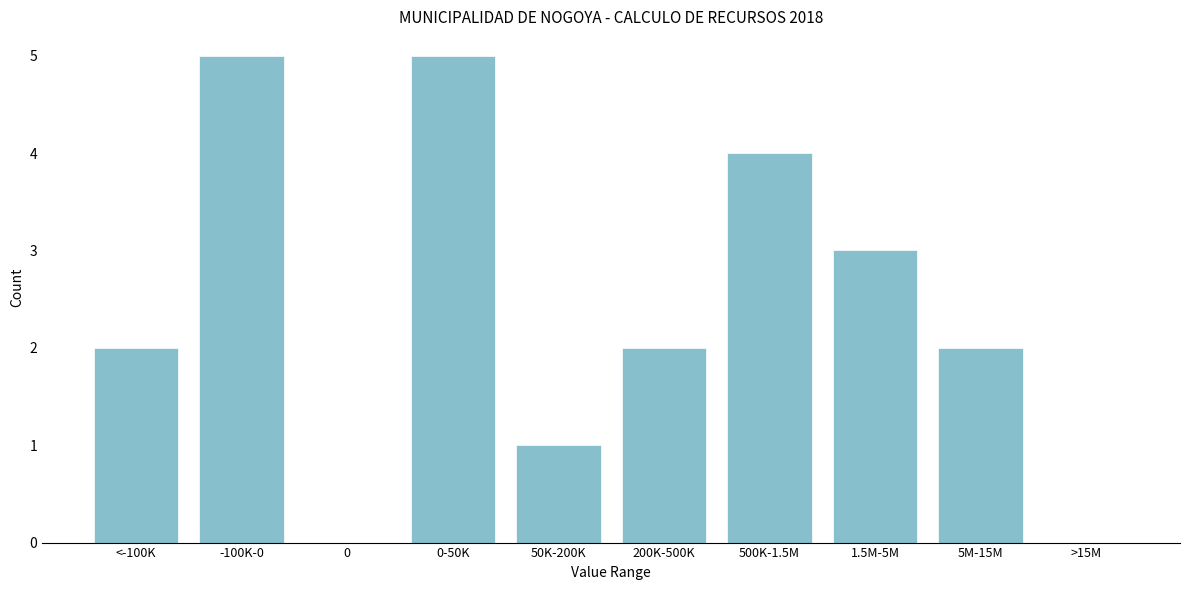

Reading right to left, list all the values displayed in this chart.

>15M=0	5M-15M=2	1.5M-5M=3	500K-1.5M=4	200K-500K=2	50K-200K=1	0-50K=5	0=0	-100K-0=5	<-100K=2